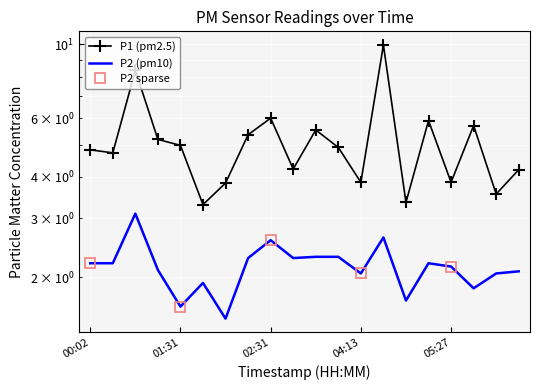

Is it true that P2 equals 0.8 at 05:33?

False